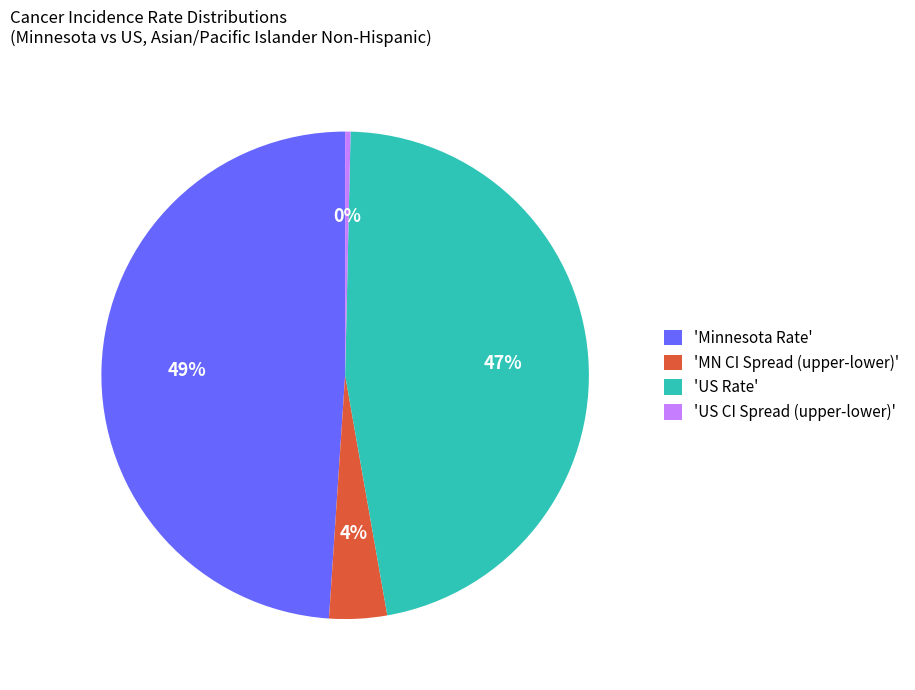

What is the smallest slice in the pie chart?

'US CI Spread (upper-lower)'